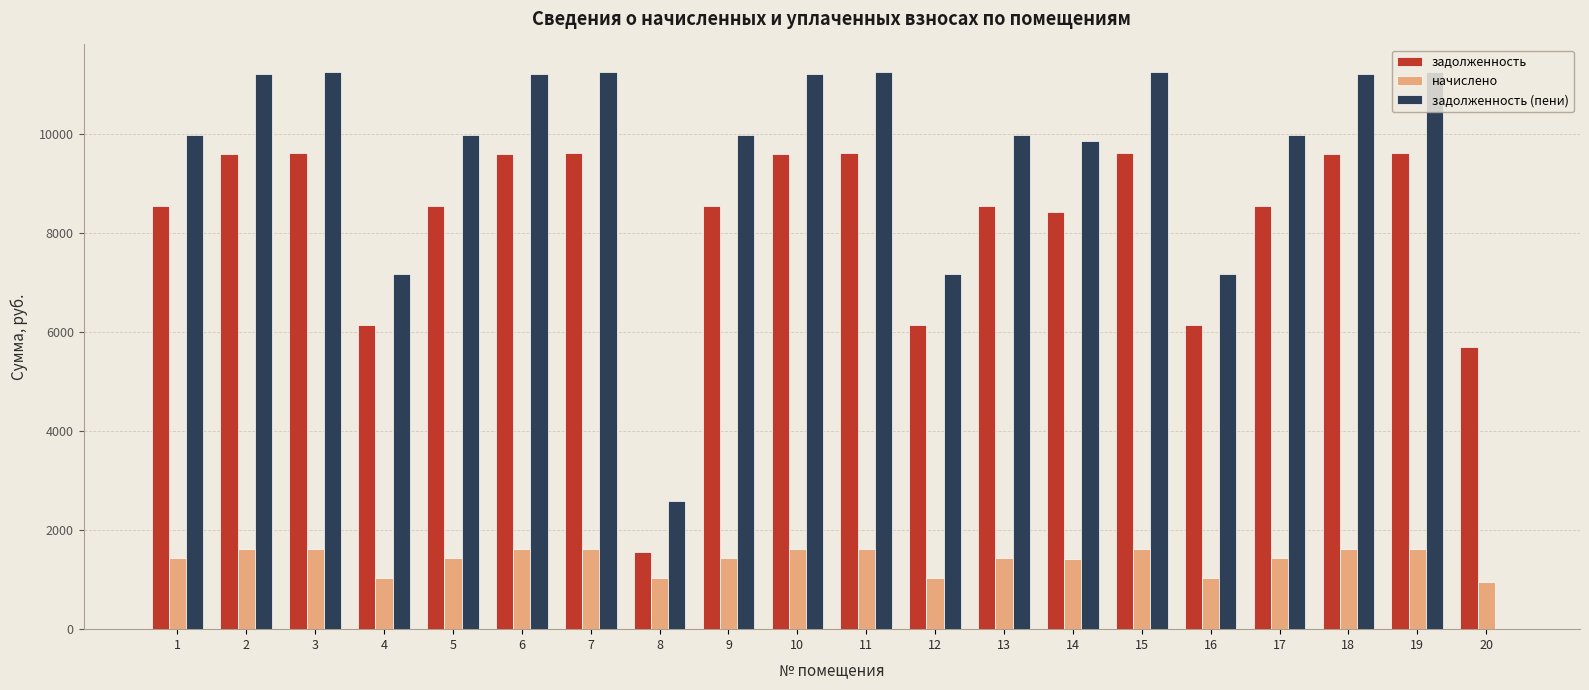

What is the sum of all задолженность values?

163359.5